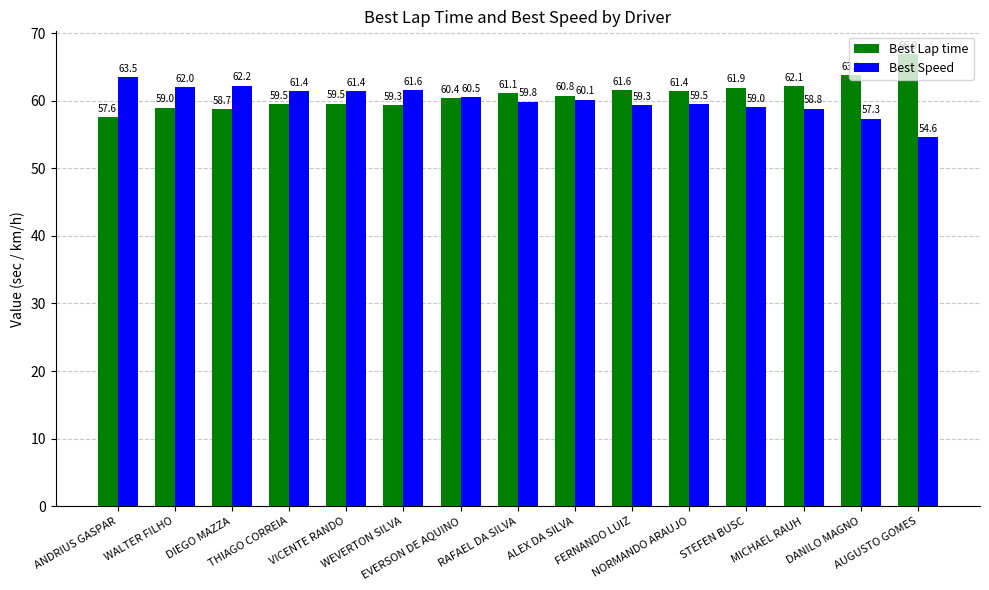

At which label does Best Speed first exceed 60?

ANDRIUS GASPAR